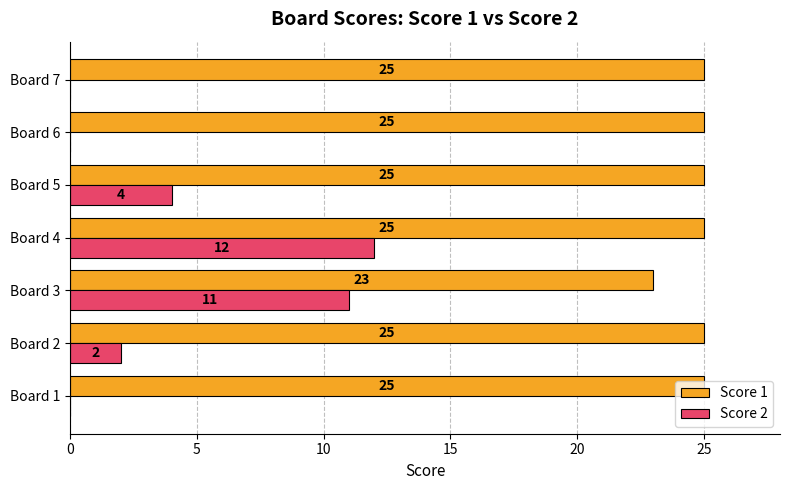

How many positive values does the Score 2 series have?

4